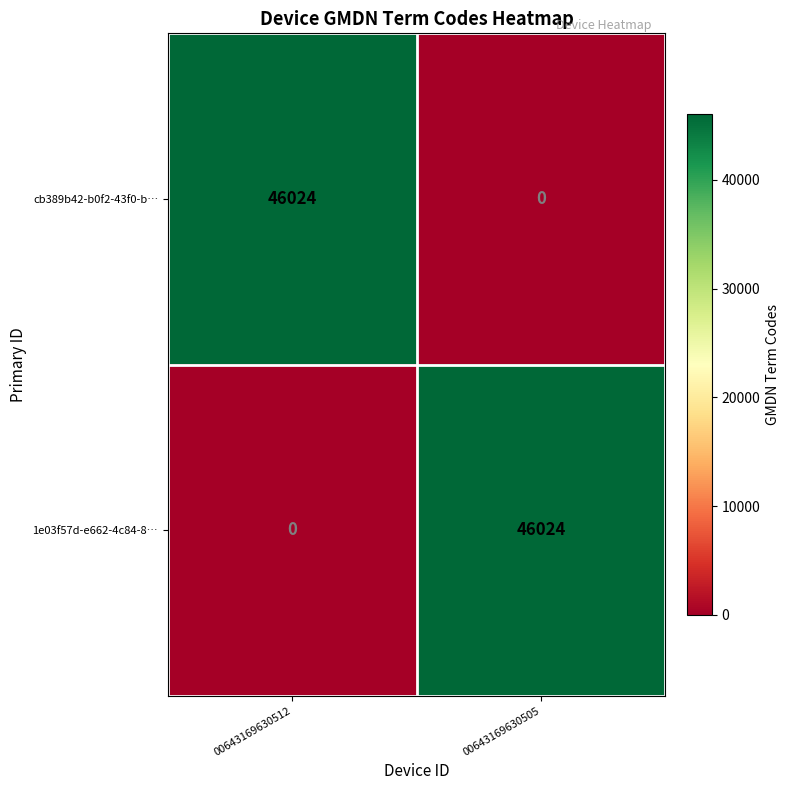

At which label does cb389b42-b0f2-43f0-b… reach its minimum?

00643169630505